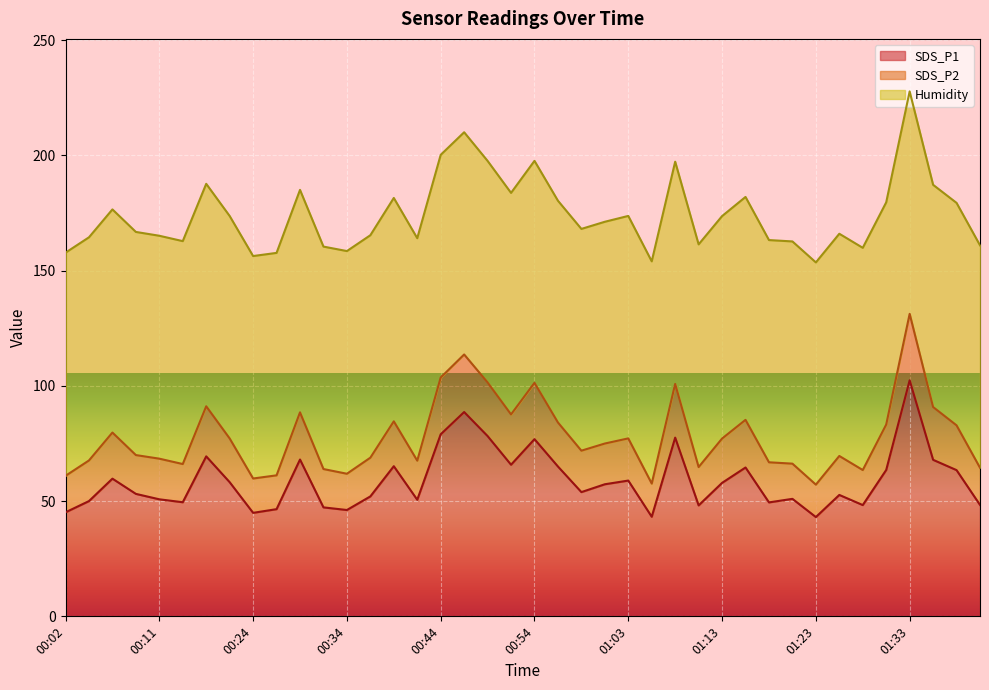

How many lines are shown in the chart?

3